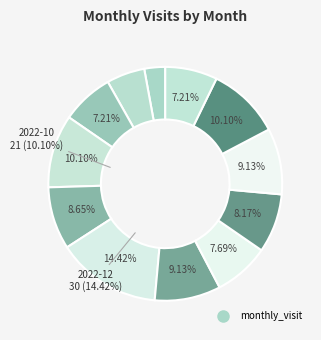

Which category has the biggest portion of the pie?

2022-12